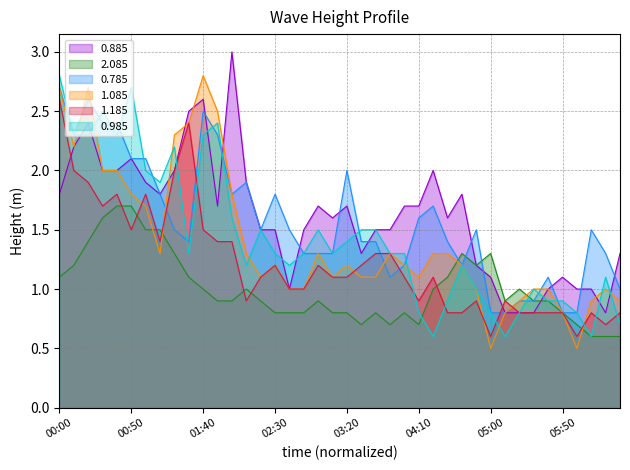

What is the lowest value of the 0.785 series?

0.8